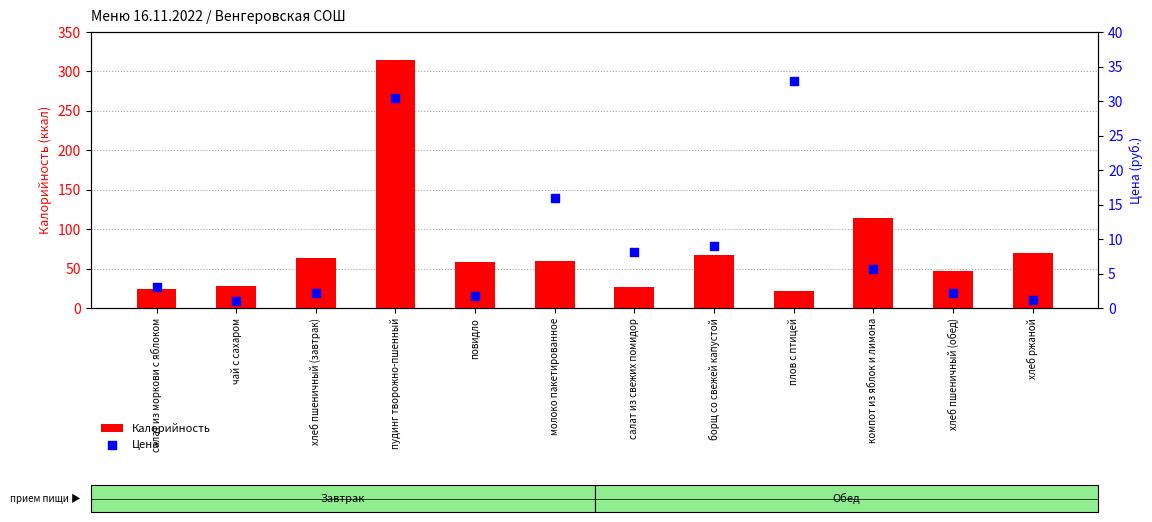

Is the value of Цена at повидло greater than the value of Калорийность at борщ со свежей капустой?

No